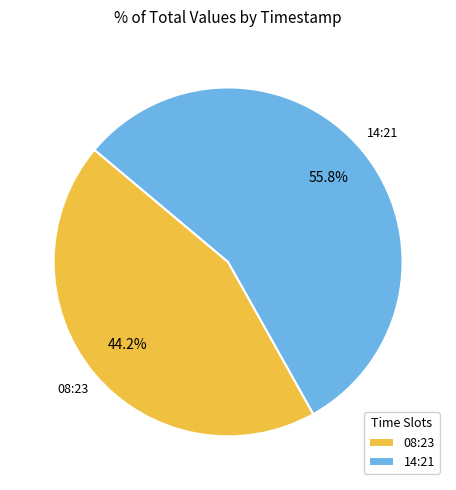

Is there any slice that represents more than half of the pie?

Yes